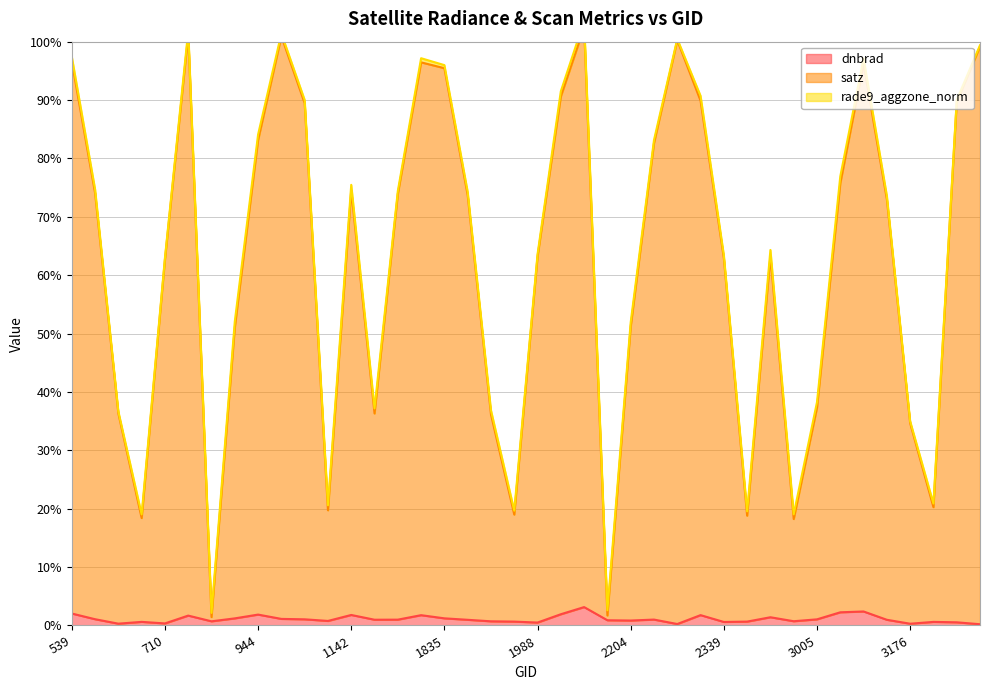

Which category has the highest value across all series?

2042